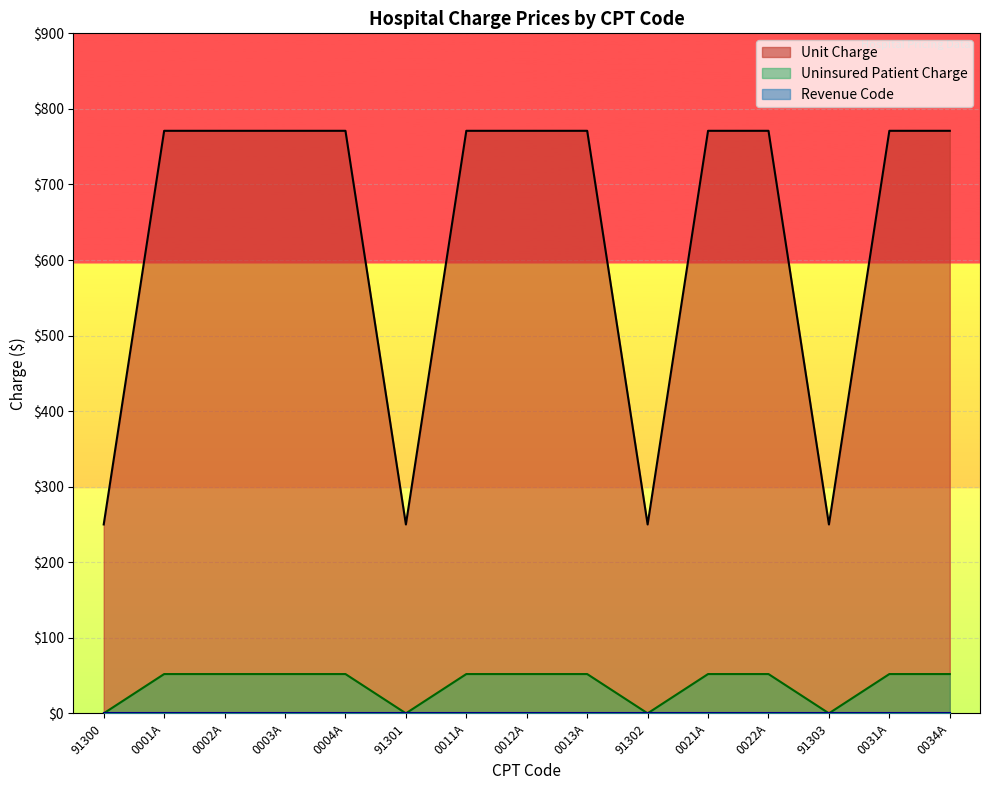

What is the difference between the Uninsured Patient Charge values at 0021A and 91300?

52